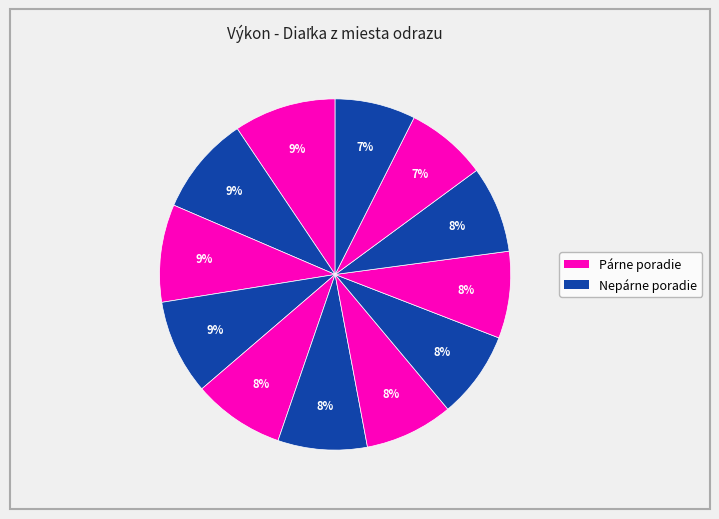

How many segments does this pie chart have?

12